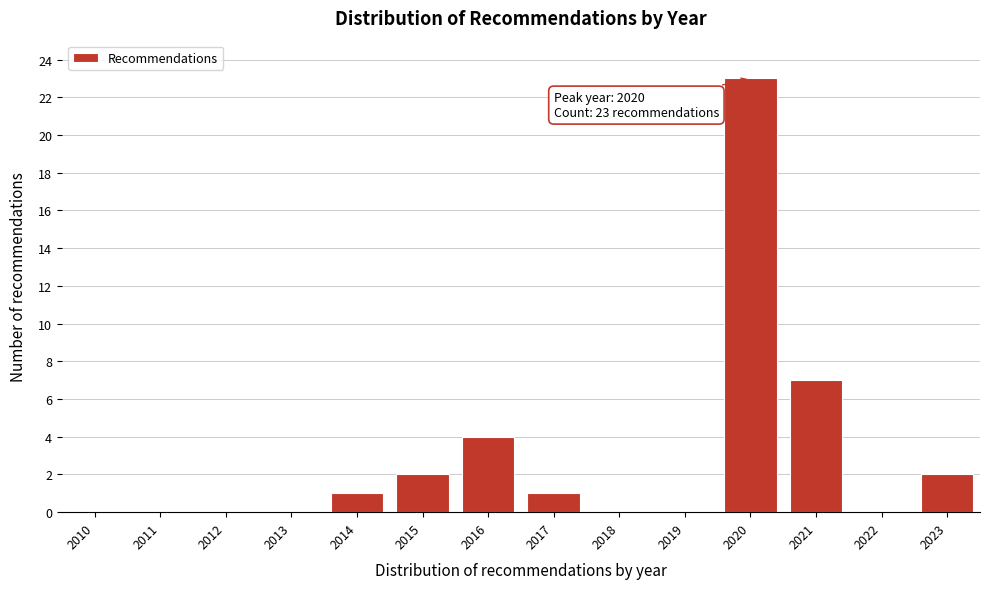

Reading left to right, what are all the values shown in this chart?

2010=0	2011=0	2012=0	2013=0	2014=1	2015=2	2016=4	2017=1	2018=0	2019=0	2020=23	2021=7	2022=0	2023=2